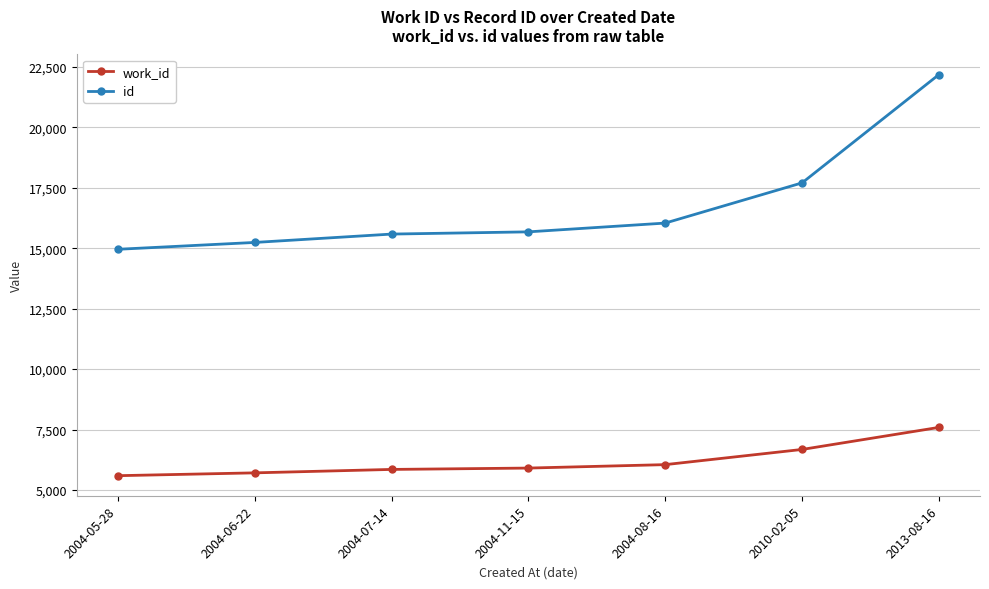

Which series has the largest total across all categories?

id